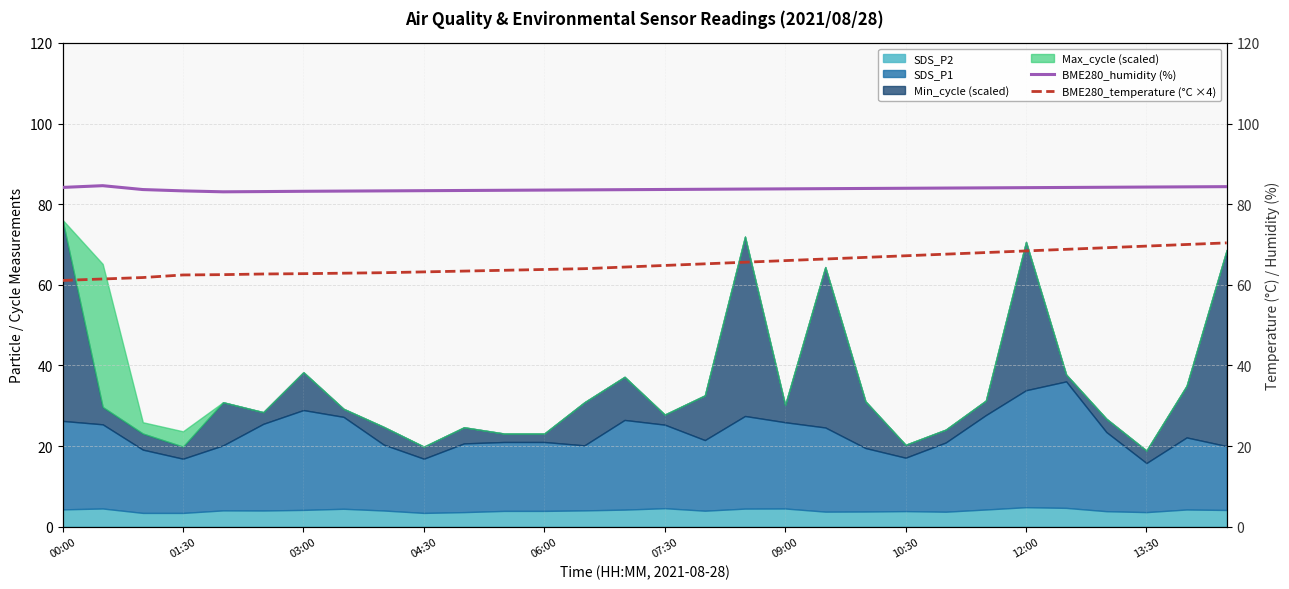

What is the highest value of the SDS_P2 series?

4.8